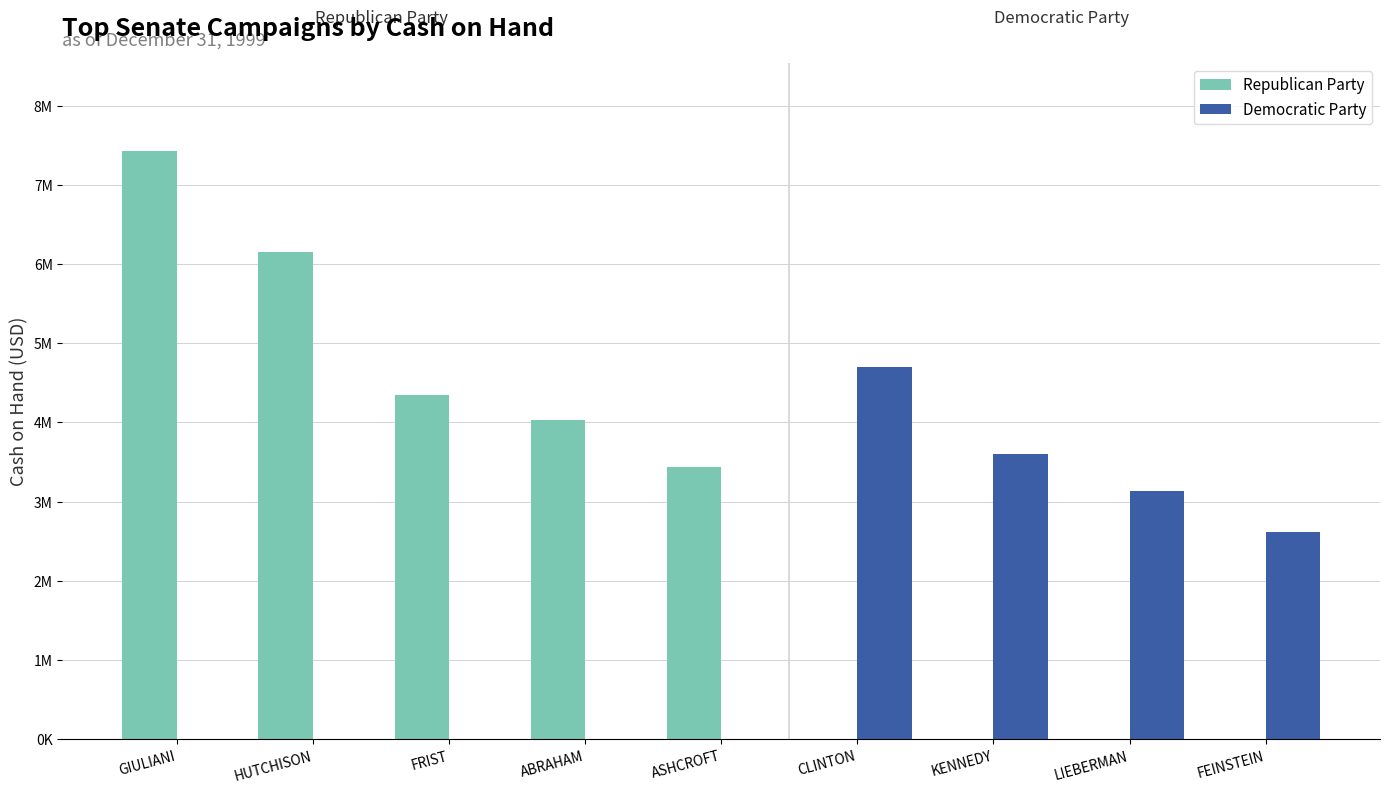

What are all the series names shown in the legend?

Republican Party, Democratic Party